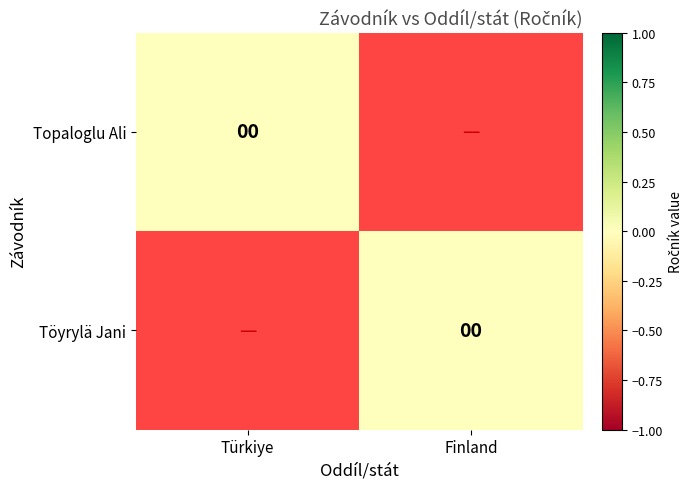

The Töyrylä Jani series shows -1 at Türkiye. True or false?

True